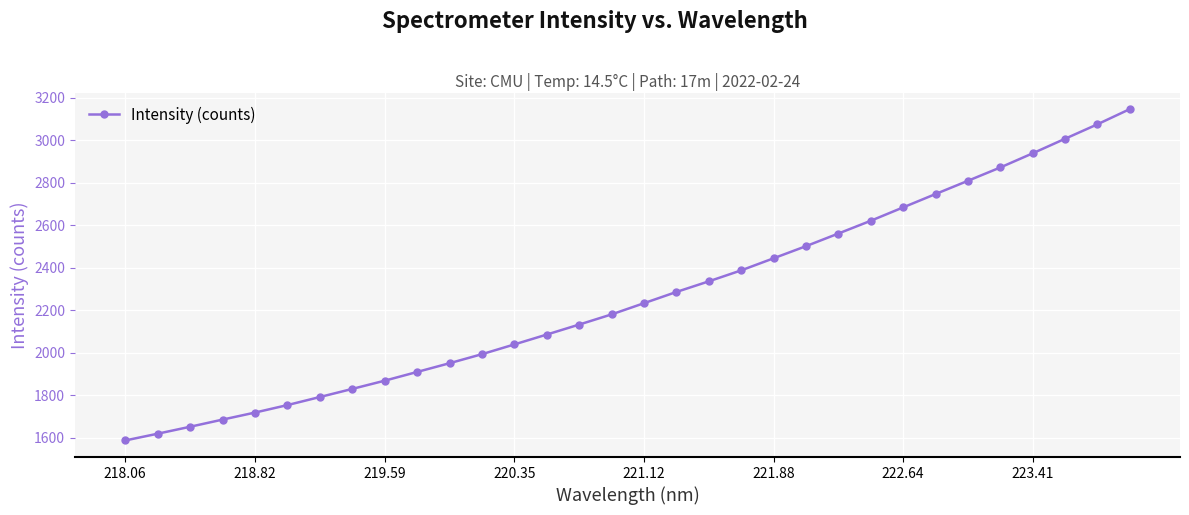

What is the value of the 5th point from the left?

1719.3